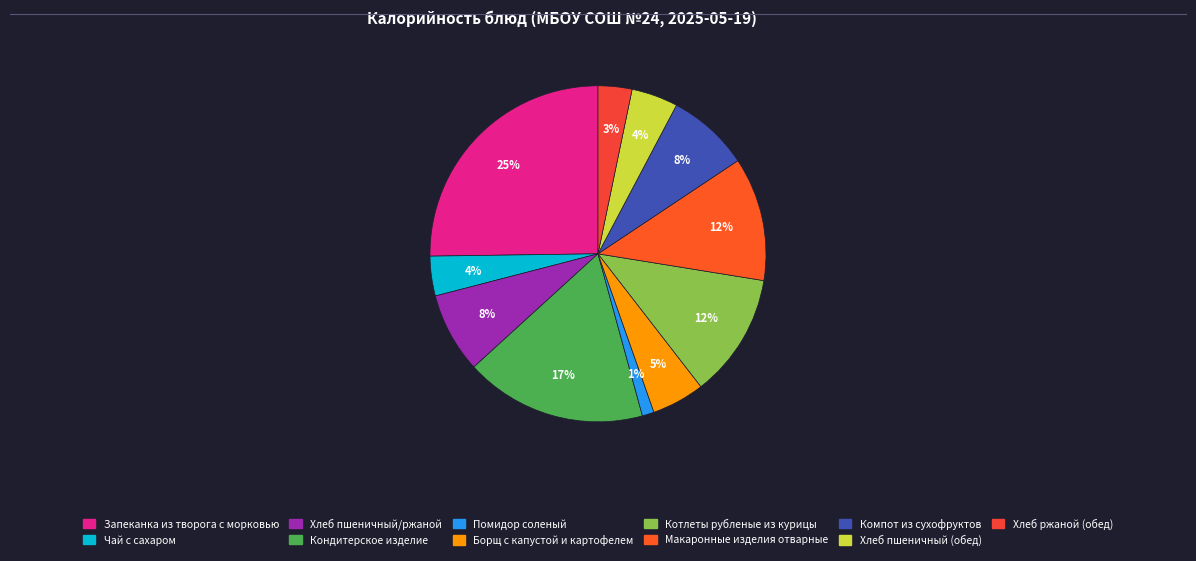

To the nearest percent, what portion does Хлеб пшеничный (обед) represent?

4%